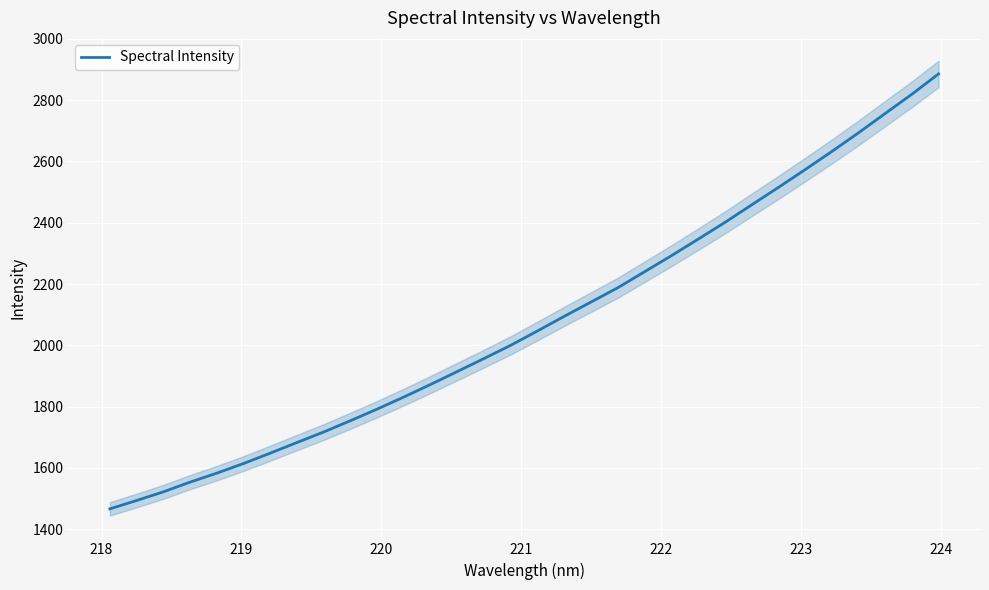

True or false: the data shows 2456.5 at 222.

False